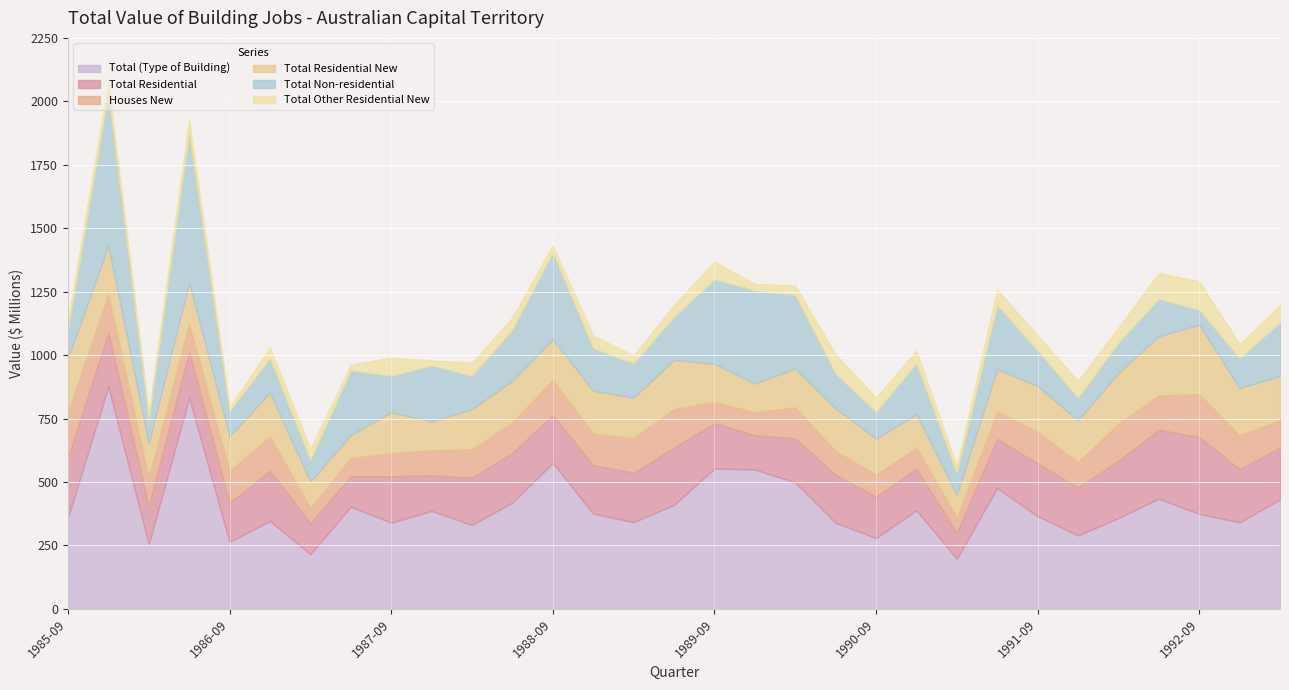

What are all the series names shown in the legend?

Total (Type of Building), Total Residential, Houses New, Total Residential New, Total Non-residential, Total Other Residential New